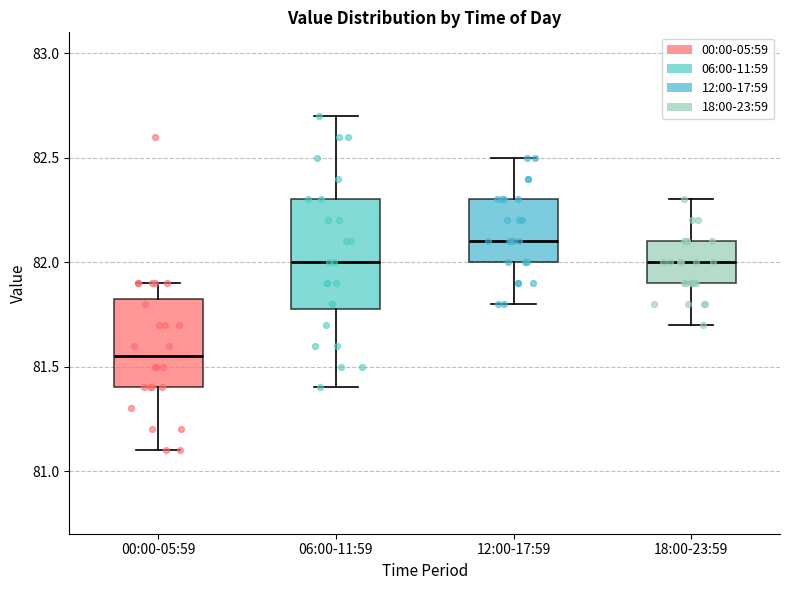

Reading left to right, read every box against the y-axis: the position of its median line, the range the box covers, and the ends of its whiskers. The values are not printed on the chart, so give them approximately, as read against the axis.

00:00-05:59: median 81.55, box 81.40 to 81.85, whiskers 81.10 to 81.90
06:00-11:59: median 82.00, box 81.80 to 82.30, whiskers 81.40 to 82.70
12:00-17:59: median 82.10, box 82.00 to 82.30, whiskers 81.80 to 82.50
18:00-23:59: median 82.00, box 81.90 to 82.10, whiskers 81.70 to 82.30